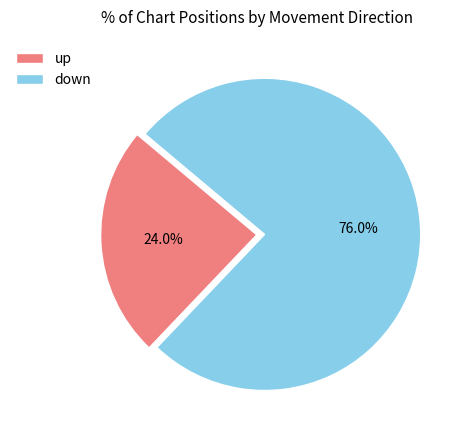

What is the majority slice?

down